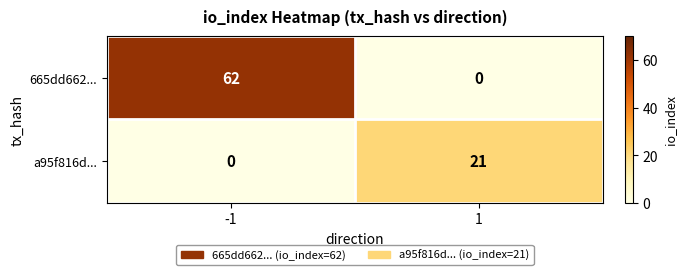

At which category does the chart reach its peak across all series?

-1